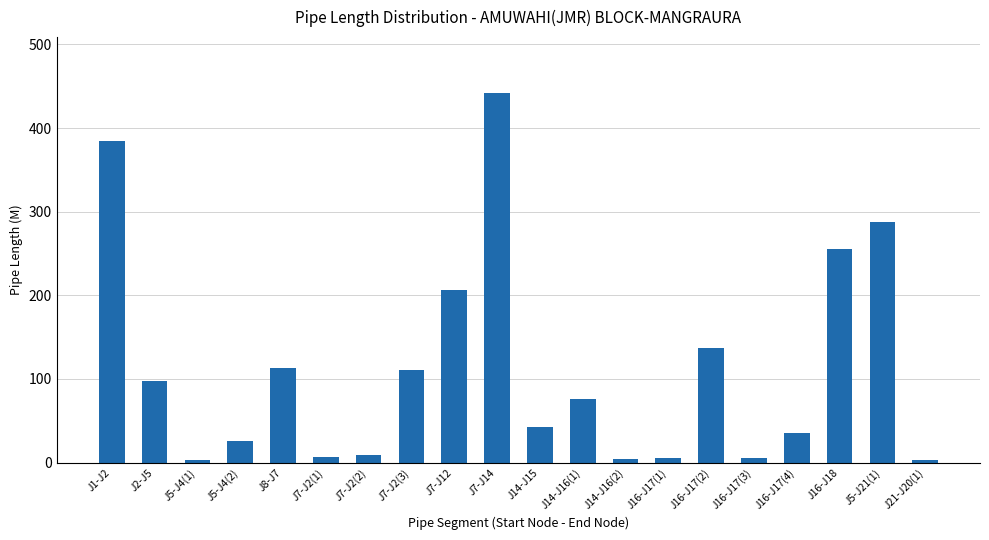

Approximately how many times larger is the value at J5-J21(1) compared to J1-J2?

0.7